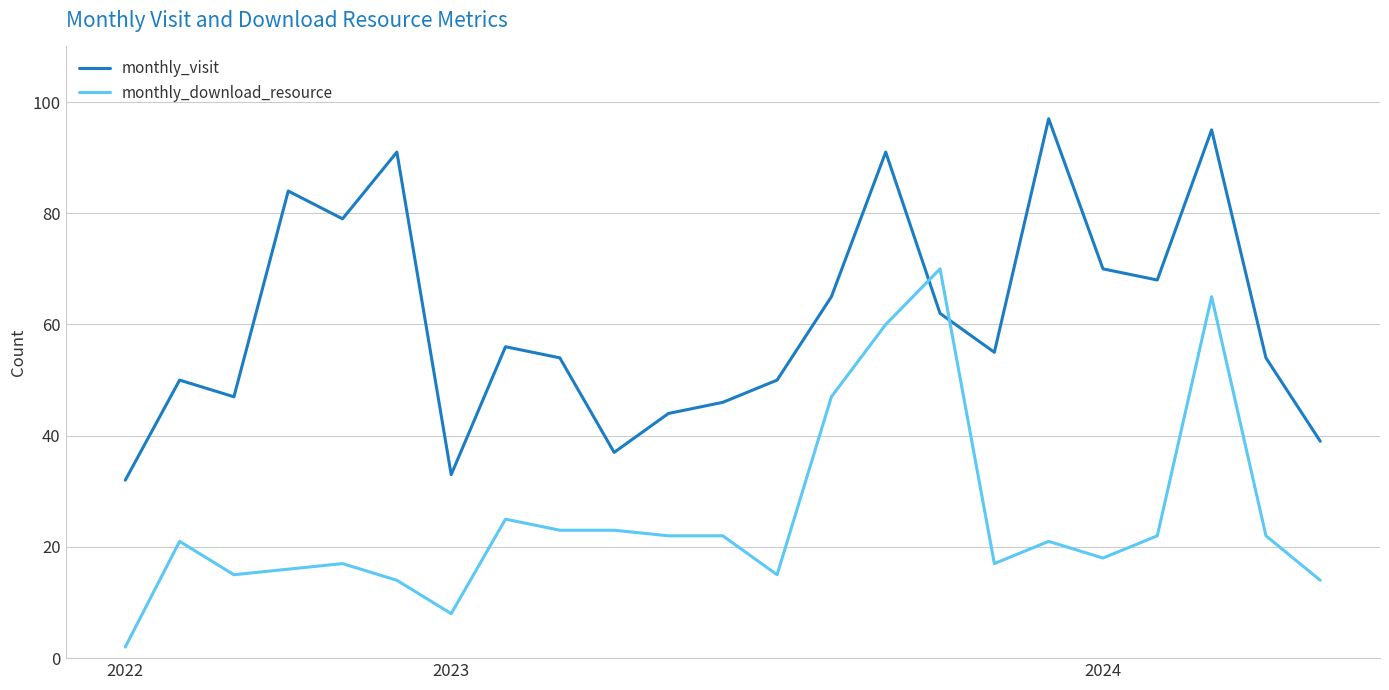

What is the difference between the maximum and minimum values in the monthly_download_resource series?

68